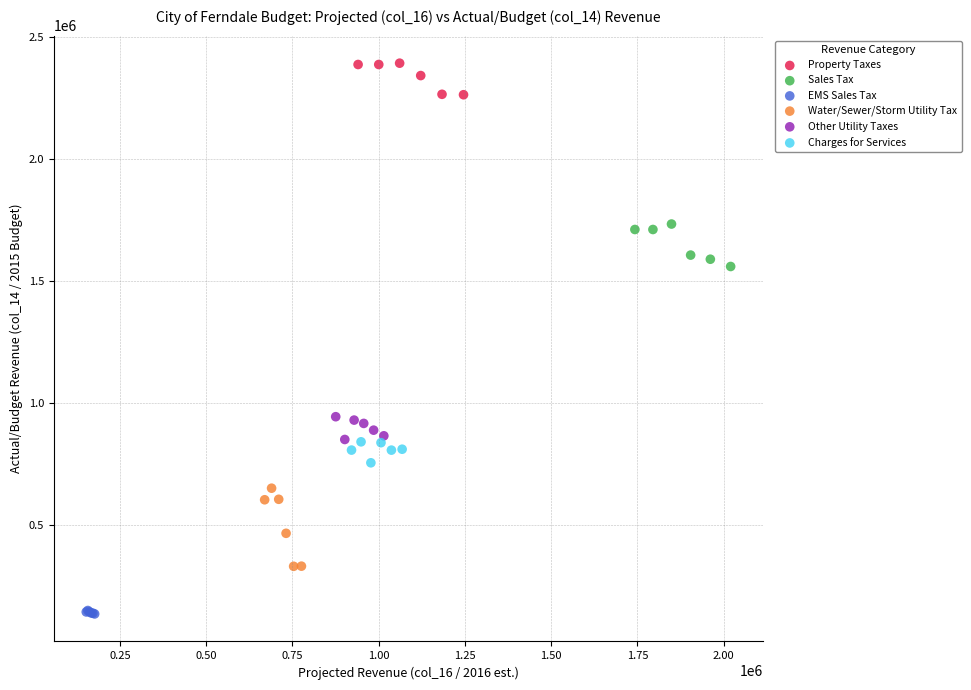

Which series contains the lowest Y value?

EMS Sales Tax